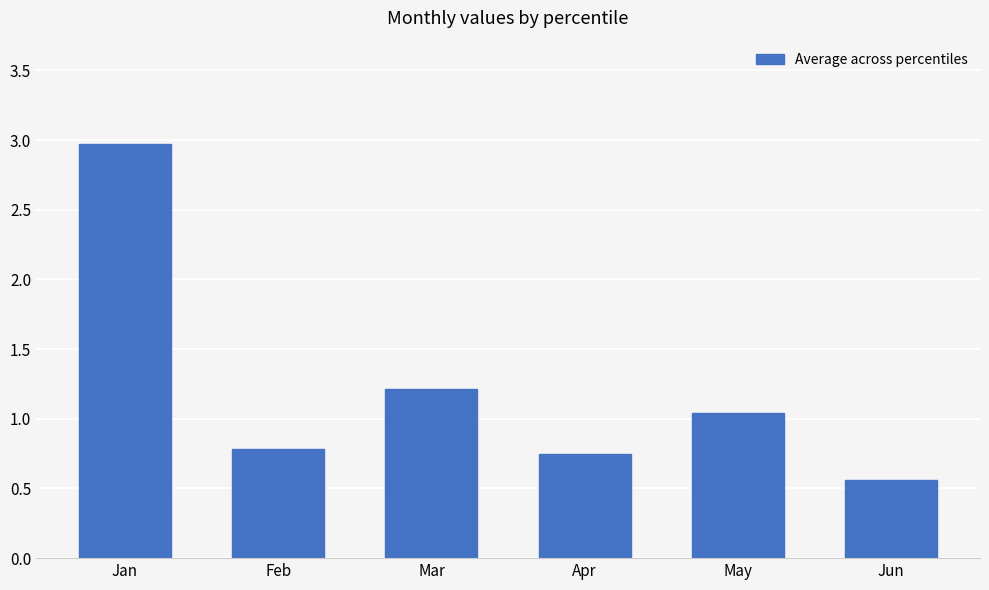

Which category has the lowest value across all series?

Jun